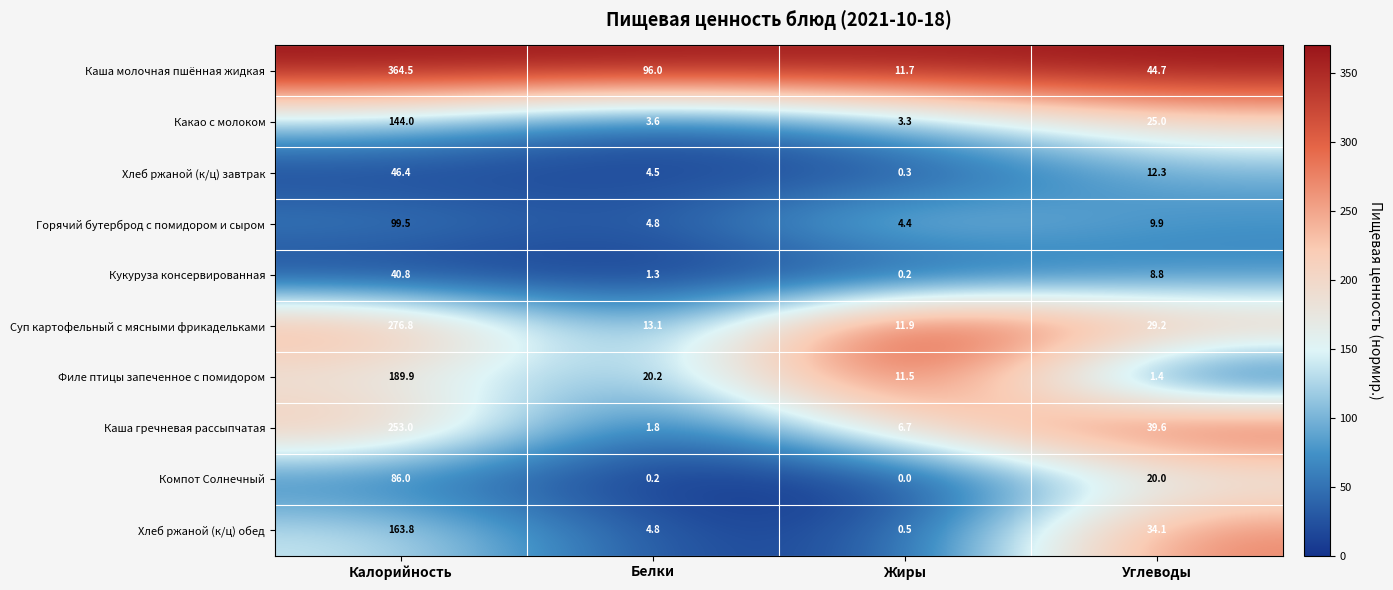

What is the maximum value for Кукуруза консервированная?

40.8